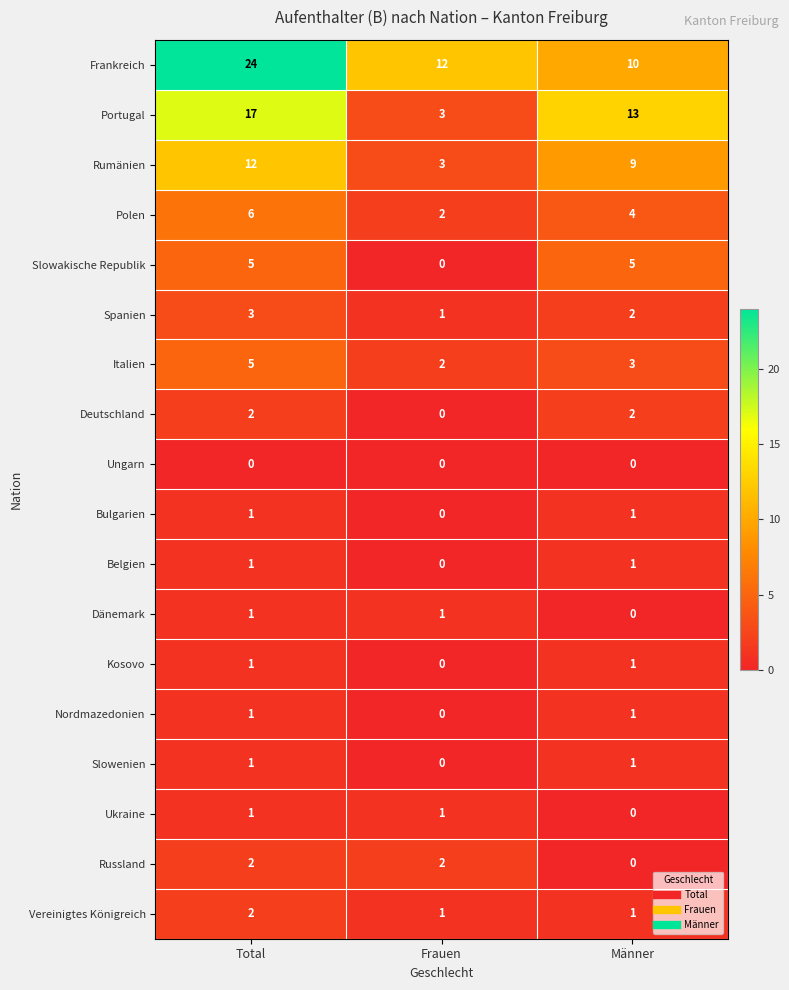

What is the difference between the maximum and minimum values in the Italien series?

3